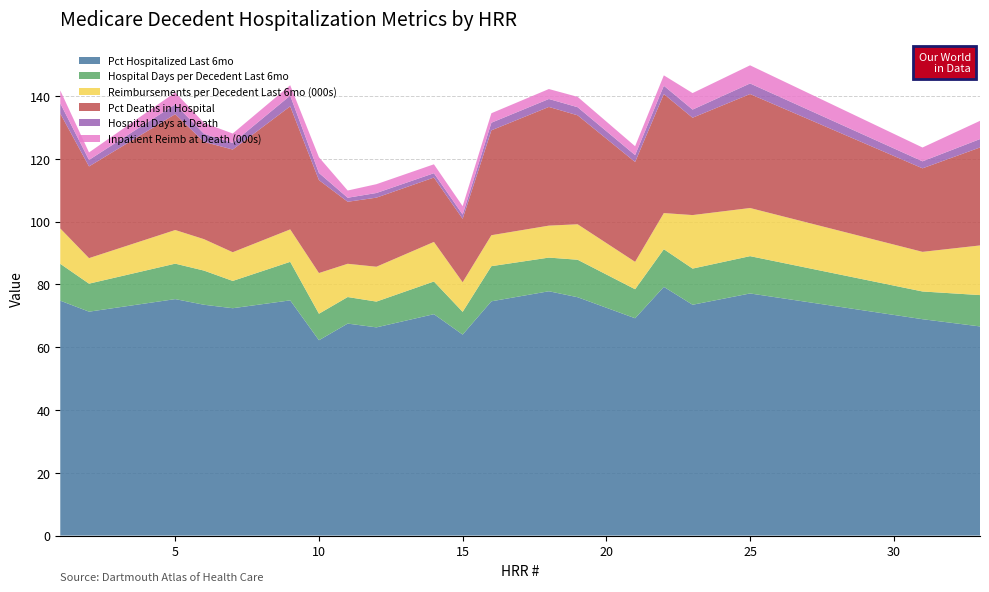

Reading right to left, list all the values displayed in this chart.

Pct Hospitalized Last 6mo: 66.6	68.9	77.1	73.5	79.2	69.2	75.9	77.8	74.6	64.0	70.5	66.3	67.5	62.2	74.9	72.4	73.5	75.3	71.3	74.8
Hospital Days per Decedent Last 6mo: 10.0	8.8	11.9	11.5	12.0	9.2	11.9	10.7	11.2	7.2	10.4	8.2	8.5	8.4	12.3	8.7	10.9	11.3	8.9	11.7
Reimbursements per Decedent Last 6mo (000s): 15.8	12.6	15.3	17.0	11.5	8.7	11.3	10.2	9.9	9.4	12.6	11.1	10.6	13.0	10.3	9.1	10.0	10.7	8.1	11.3
Pct Deaths in Hospital: 31.2	26.6	36.3	31.0	37.9	31.8	34.7	37.8	33.4	20.2	20.5	22.0	19.8	29.6	39.2	32.7	31.0	36.9	29.2	36.6
Hospital Days at Death: 2.7	2.2	3.4	2.6	2.6	2.2	2.6	2.5	2.4	1.4	1.4	1.5	1.3	2.3	3.4	2.1	2.6	3.1	2.1	3.2
Inpatient Reimb at Death (000s): 5.8	4.4	5.8	5.3	3.3	2.8	3.3	3.2	3.0	2.7	2.8	2.8	2.3	5.0	3.3	3.0	3.5	3.8	2.4	4.1